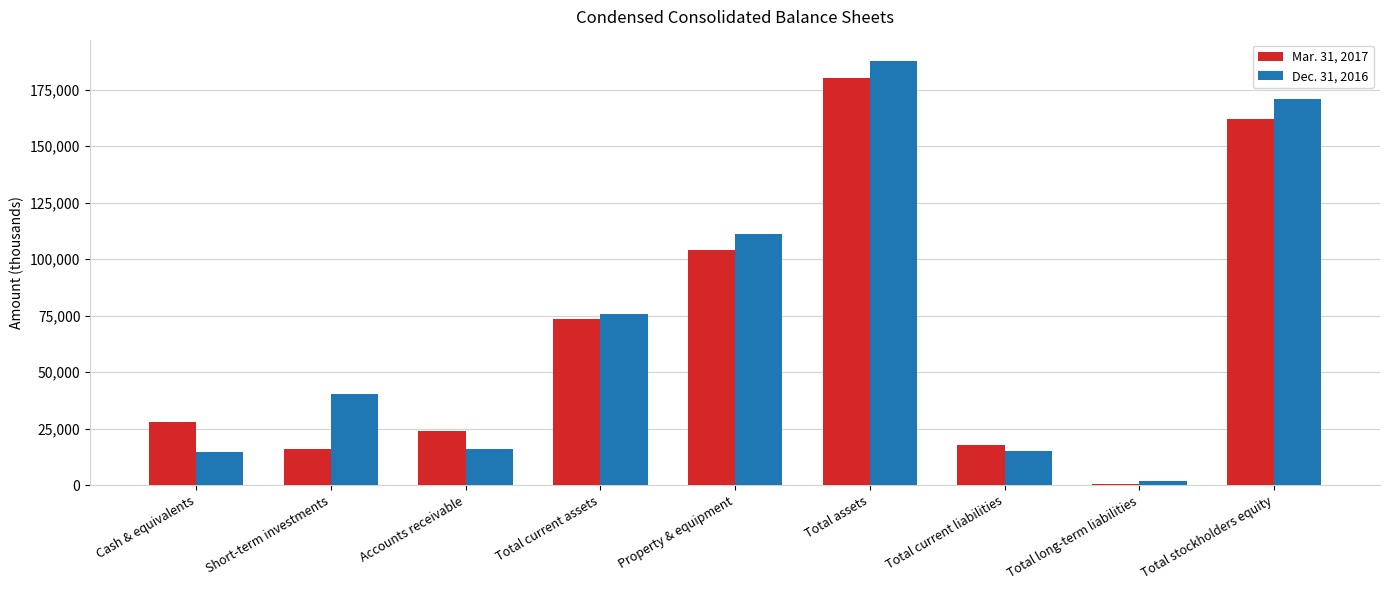

Which series has the largest range (max minus min)?

Dec. 31, 2016